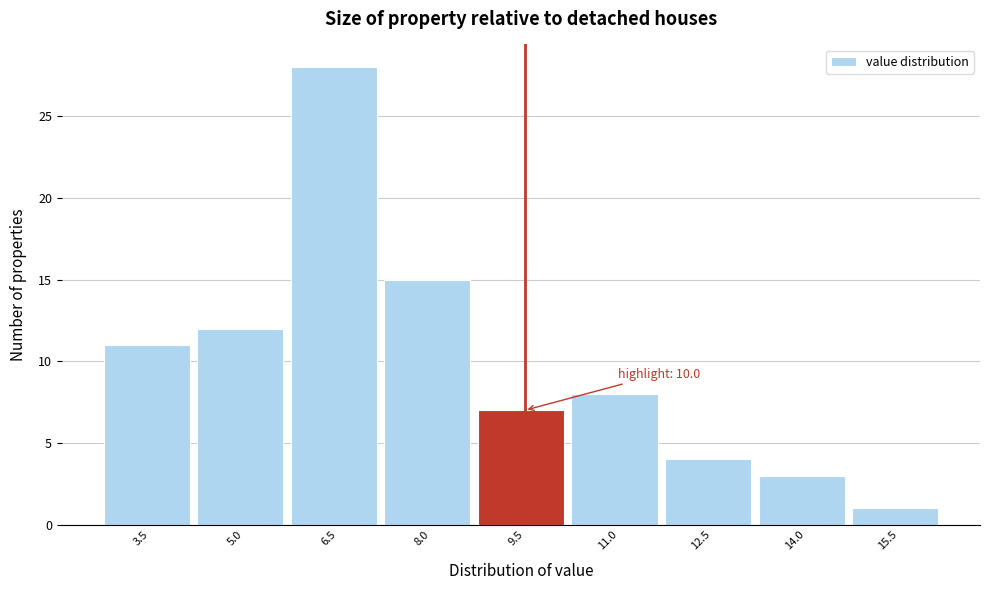

Reading left to right, list all the values displayed in this chart.

11	12	28	15	7	8	4	3	1